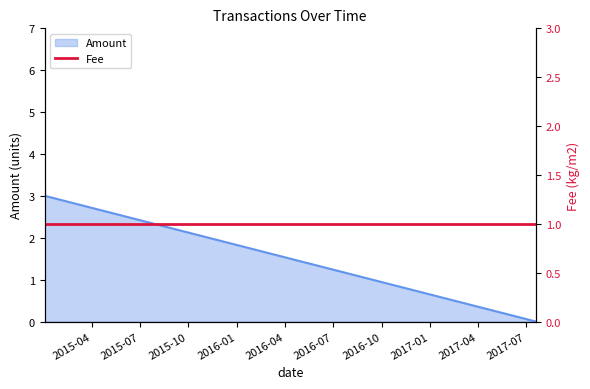

What is the maximum value for Amount?

4